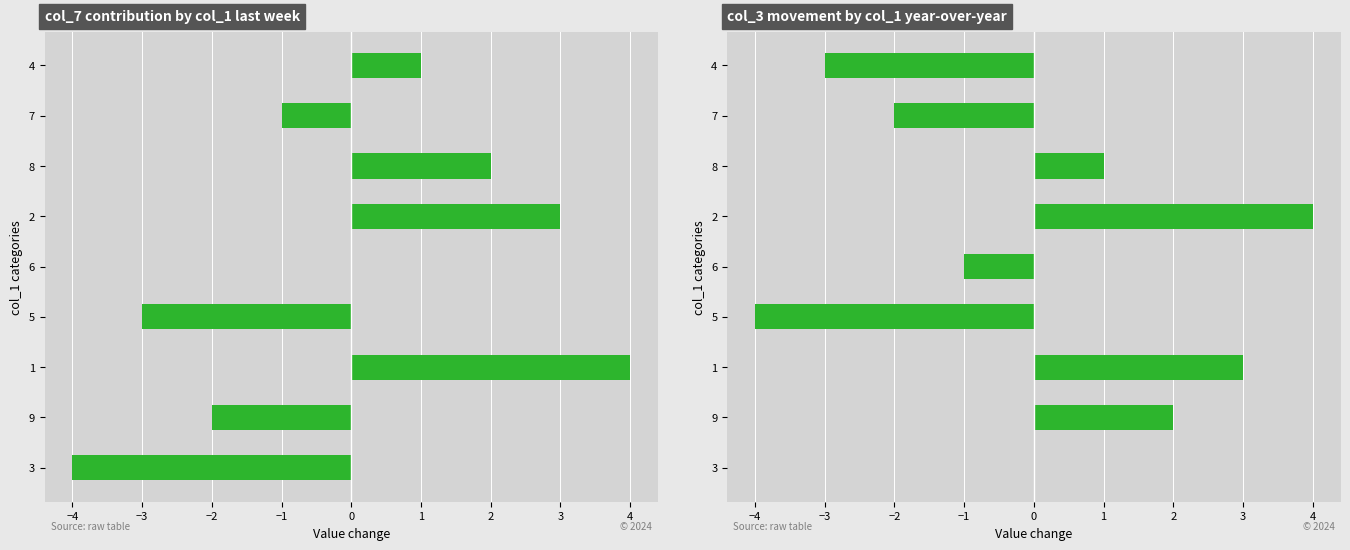

How many col_3 values are between -2 and 2?

5